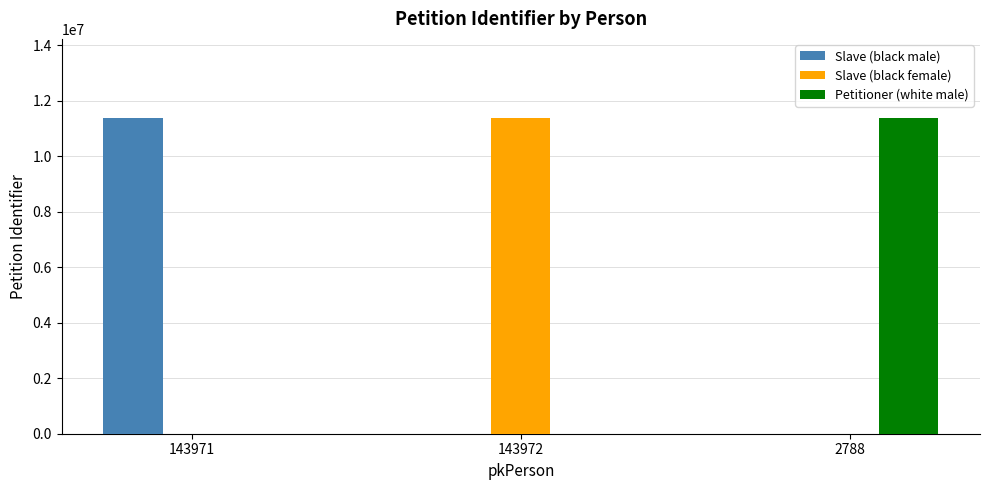

Are the bars horizontal?

No